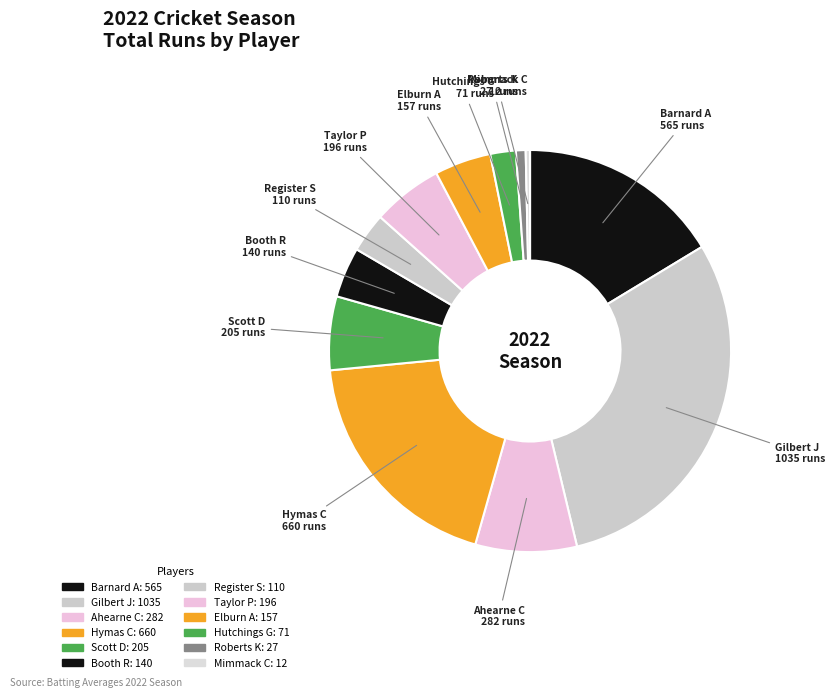

The Register S slice represents 16% of the pie. True or false?

False